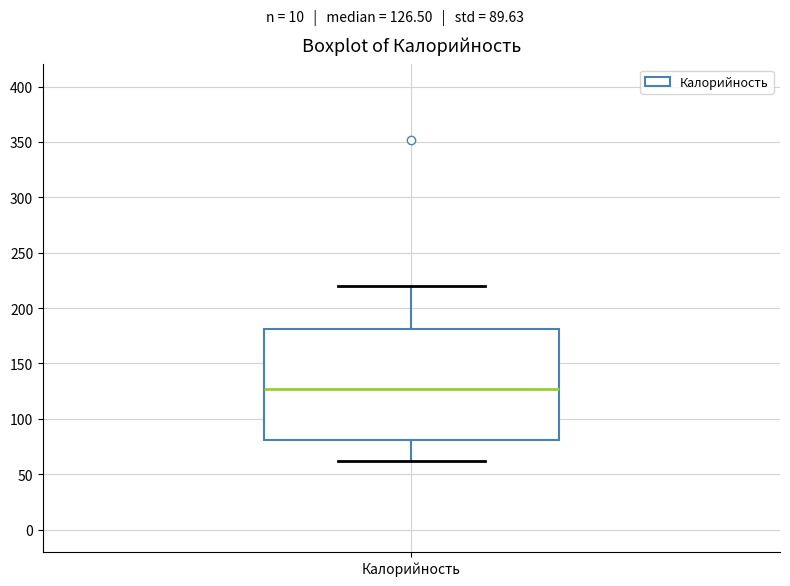

Transcribe this box plot: give where the median line is, the range the box spans, and where the two whiskers end, as read against the y-axis. The values are not printed on the chart, so give them approximately, as read against the axis.

median 125, box 80 to 180, whiskers 60 to 220